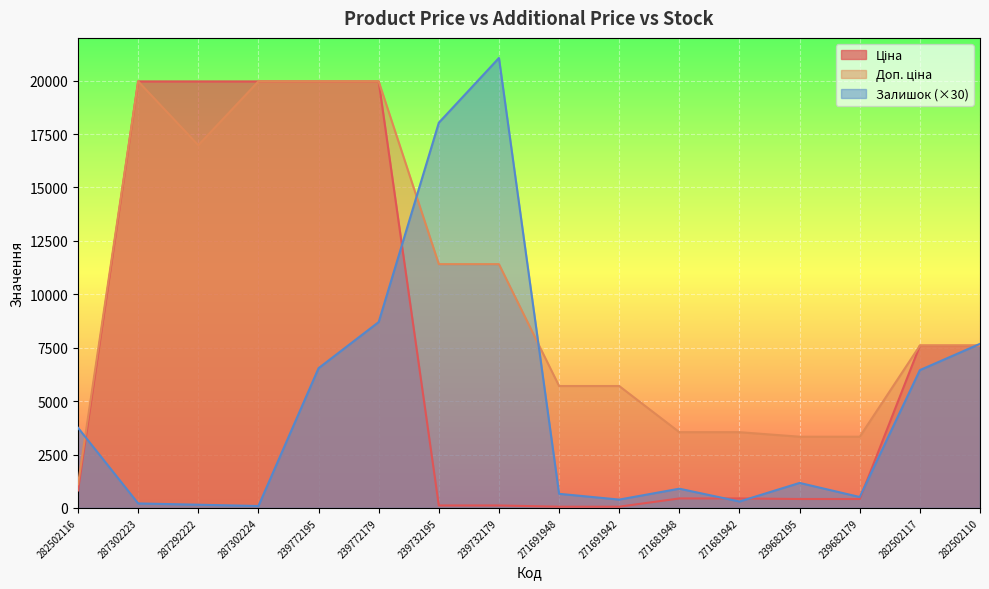

True or false: Ціна and Залишок cross at least once.

True